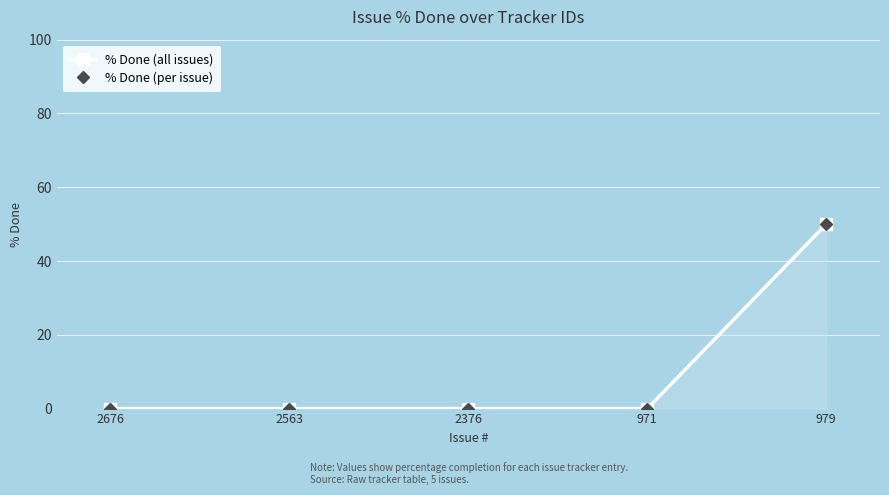

The % Done (all issues) series shows 0 at 2376. True or false?

True